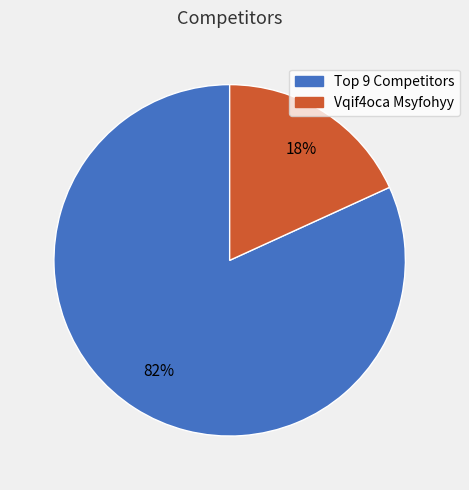

To the nearest percent, what is the difference between the largest and smallest slice percentages?

64%